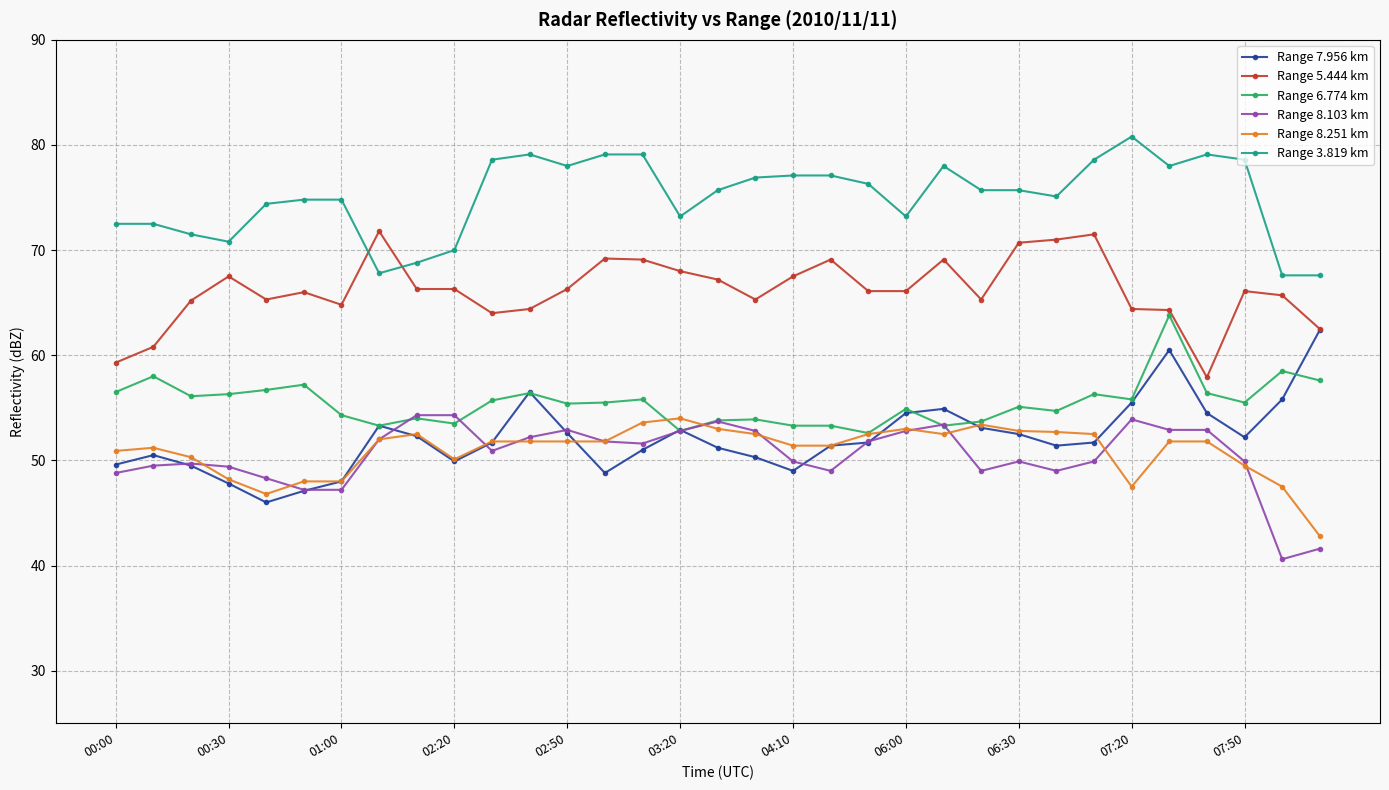

Does the chart display data point markers on the line(s)?

Yes